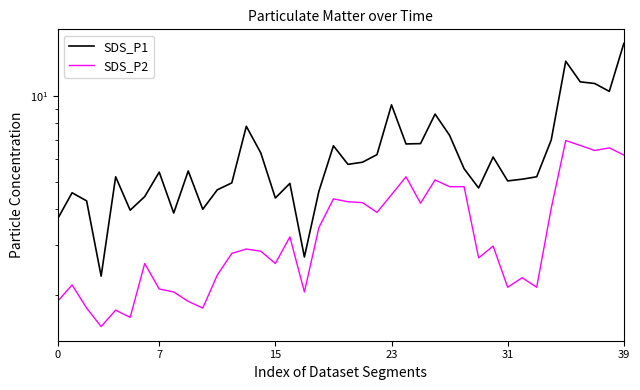

Reading left to right, extract all data points from this chart.

SDS_P1: 3.7	4.6	4.3	2.3	5.2	4.0	4.4	5.4	3.9	5.5	4.0	4.7	5.0	7.8	6.3	4.4	4.9	2.7	4.6	6.7	5.8	5.8	6.2	9.3	6.8	6.8	8.6	7.3	5.5	4.8	6.1	5.0	5.1	5.2	7.0	13.2	11.2	11.1	10.4	15.3
SDS_P2: 1.9	2.2	1.8	1.6	1.8	1.7	2.6	2.1	2.0	1.9	1.8	2.4	2.8	2.9	2.9	2.6	3.2	2.0	3.5	4.3	4.2	4.2	3.9	4.5	5.2	4.2	5.1	4.8	4.8	2.7	3.0	2.1	2.3	2.1	4.0	7.0	6.7	6.4	6.6	6.2